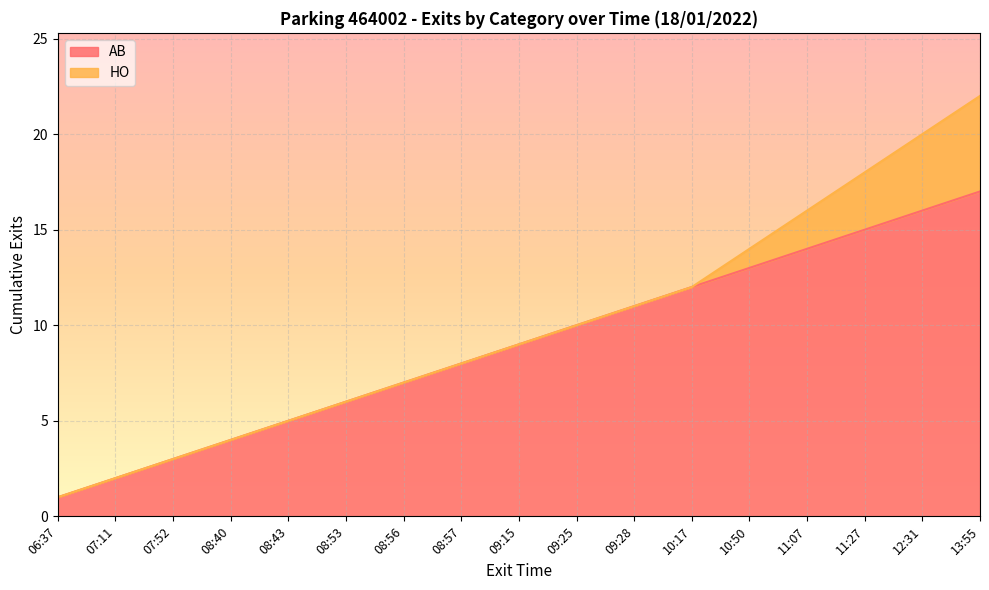

Reading left to right, extract all data points from this chart.

06:37=1	07:11=2	07:52=3	08:40=4	08:43=5	08:53=6	08:56=7	08:57=8	09:15=9	09:25=10	09:28=11	10:17=12	10:50=13	11:07=14	11:27=15	12:31=16	13:55=17